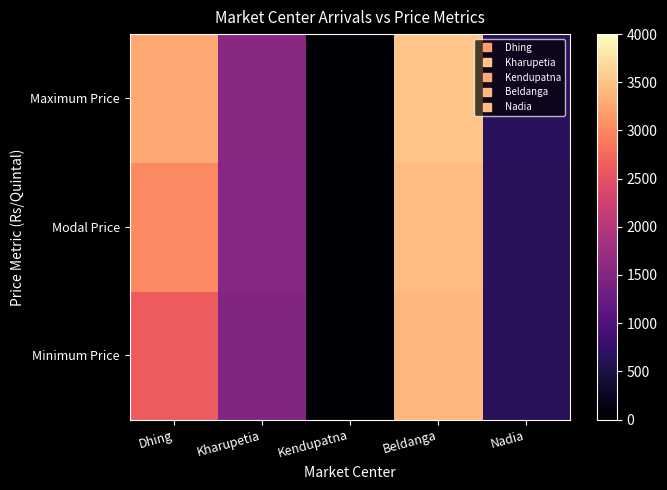

What is the maximum value shown in the chart?

3500.0